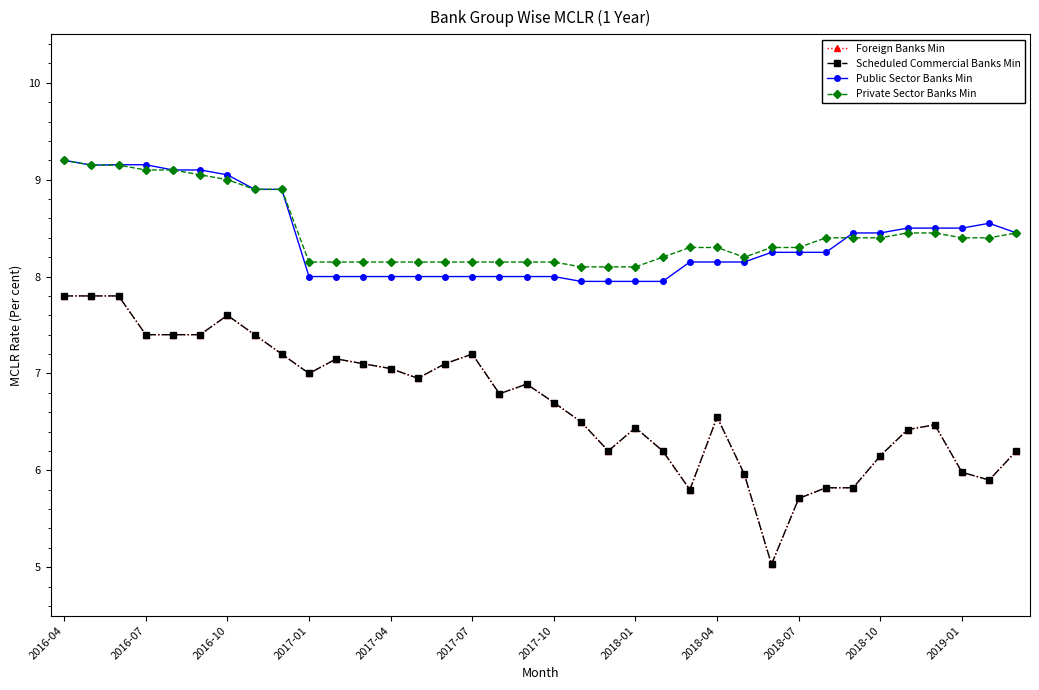

What is the value of the Scheduled Commercial Banks Min point at the 27th from the left?

5.0